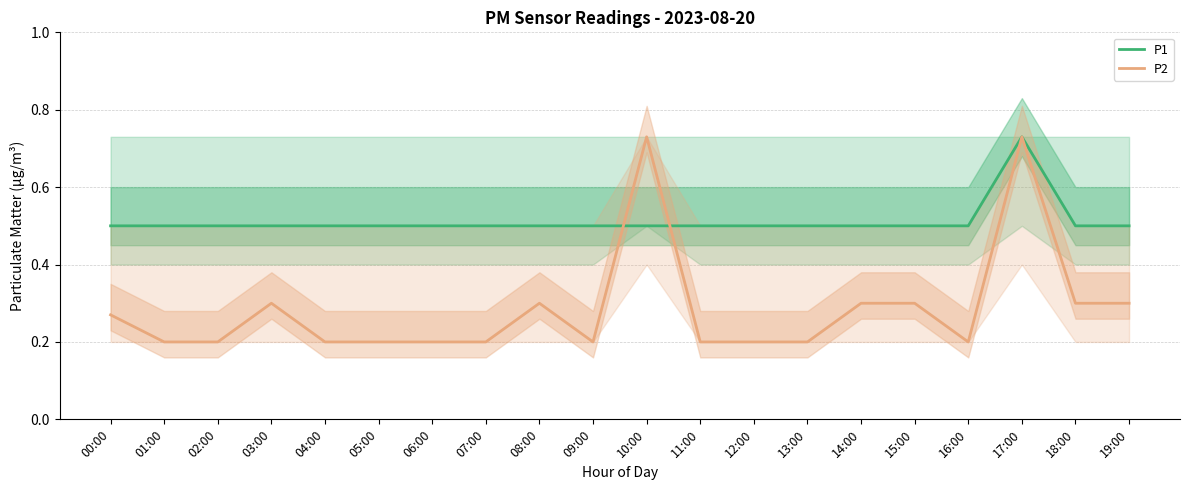

Count the P2 values in the range 0 to 1.

20